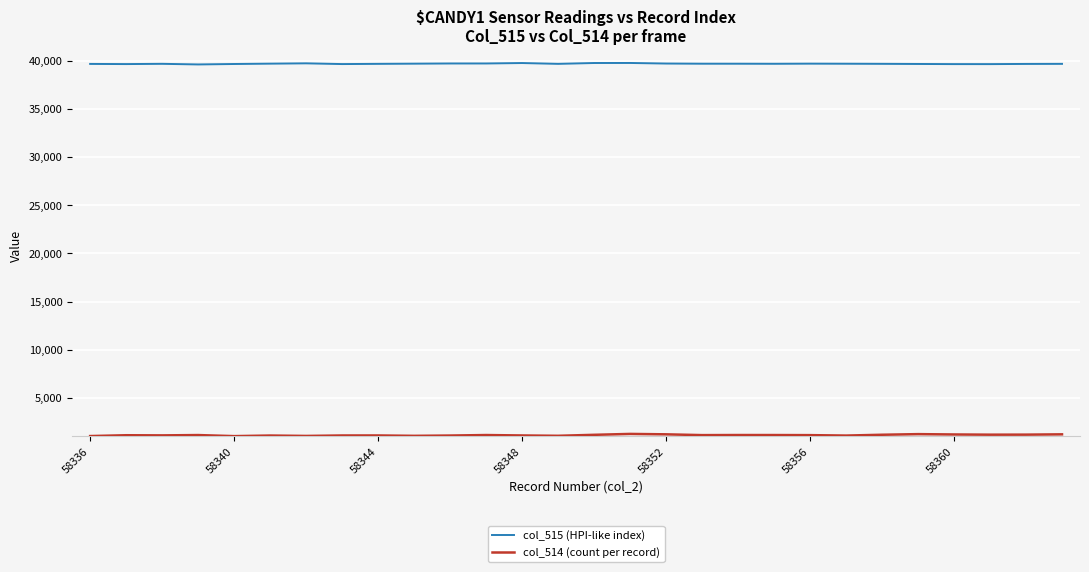

Which series has the largest total across all categories?

col_515 (HPI-like index)